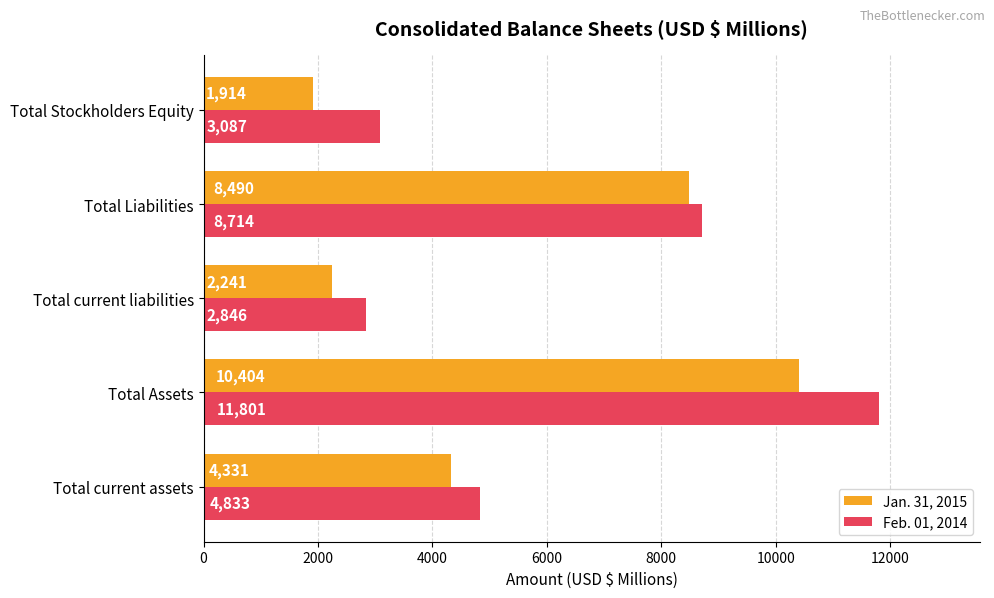

Rank the series by their average value, from lowest to highest.

Jan. 31, 2015, Feb. 01, 2014